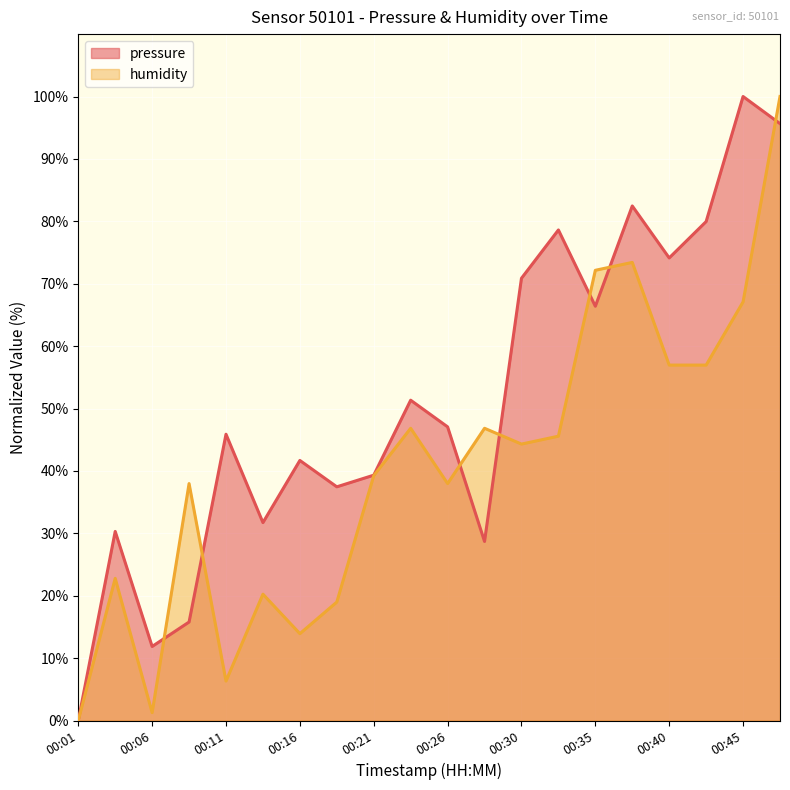

What is the sum of all pressure values?

1029.2